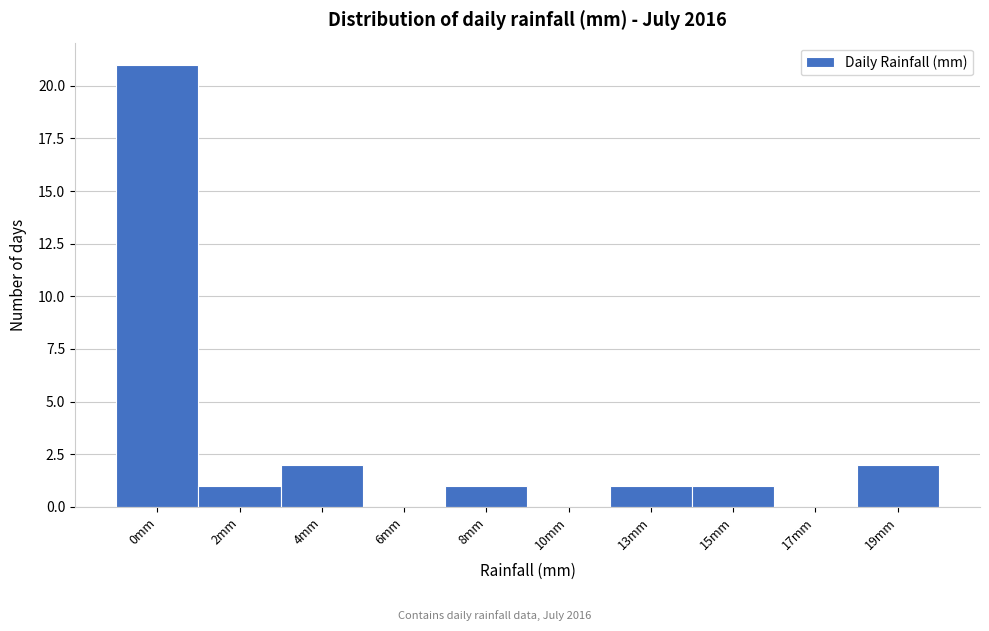

Reading left to right, what are all the values shown in this chart?

0mm=21	2mm=1	4mm=2	6mm=0	8mm=1	10mm=0	13mm=1	15mm=1	17mm=0	19mm=2